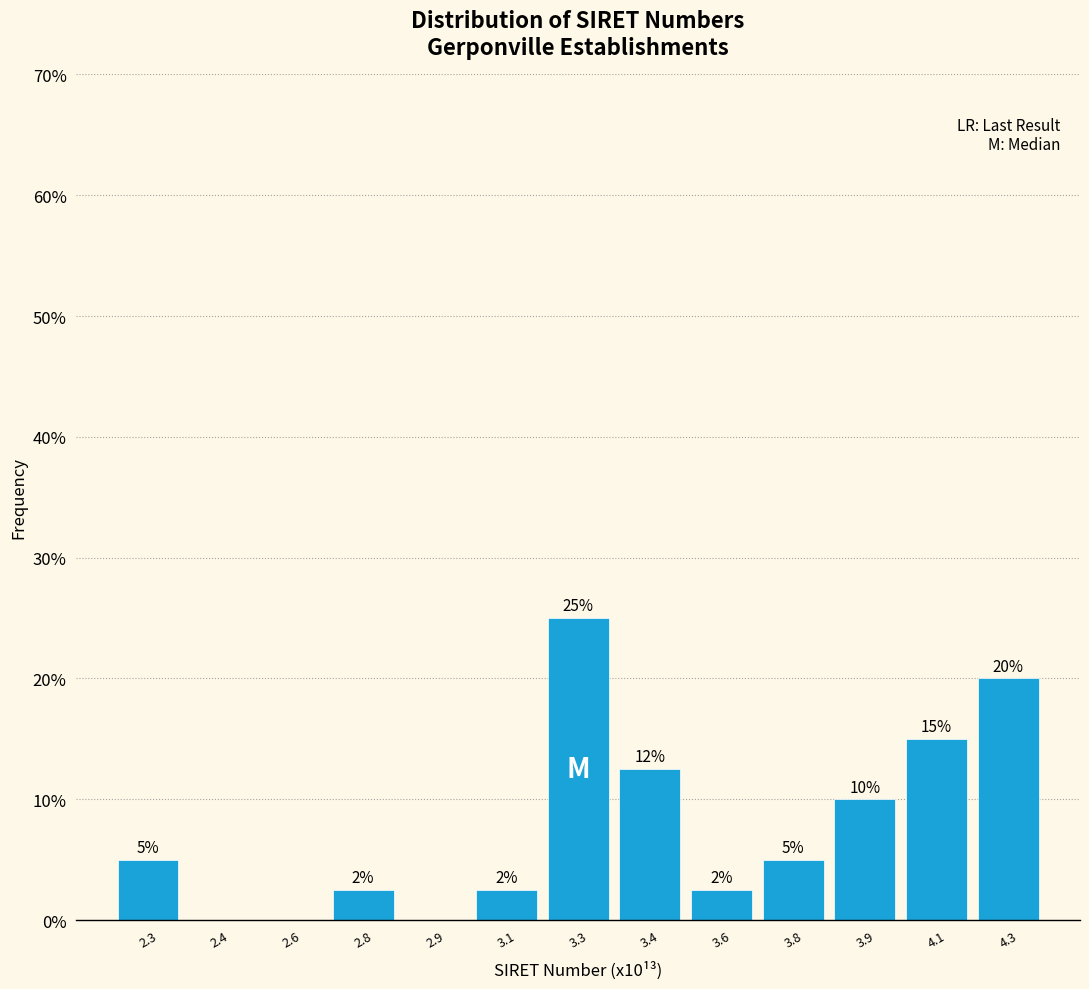

What is the change in value from 2.6 to 4.1?

+15.0